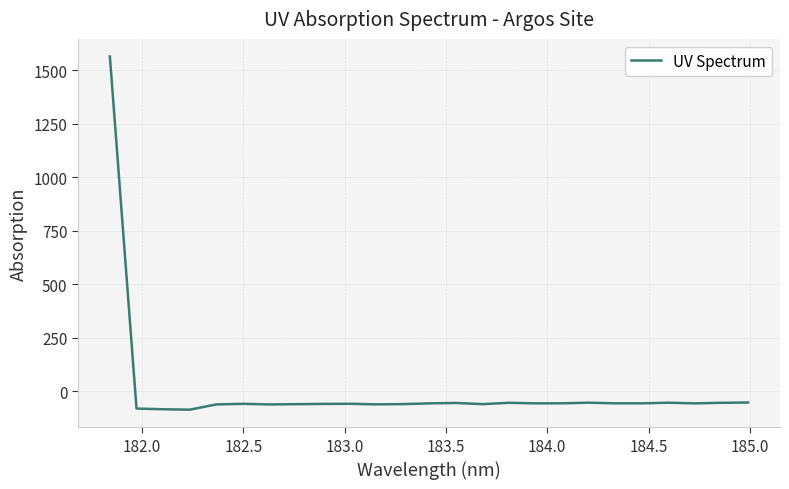

What is the difference between the maximum and minimum values?

1652.6